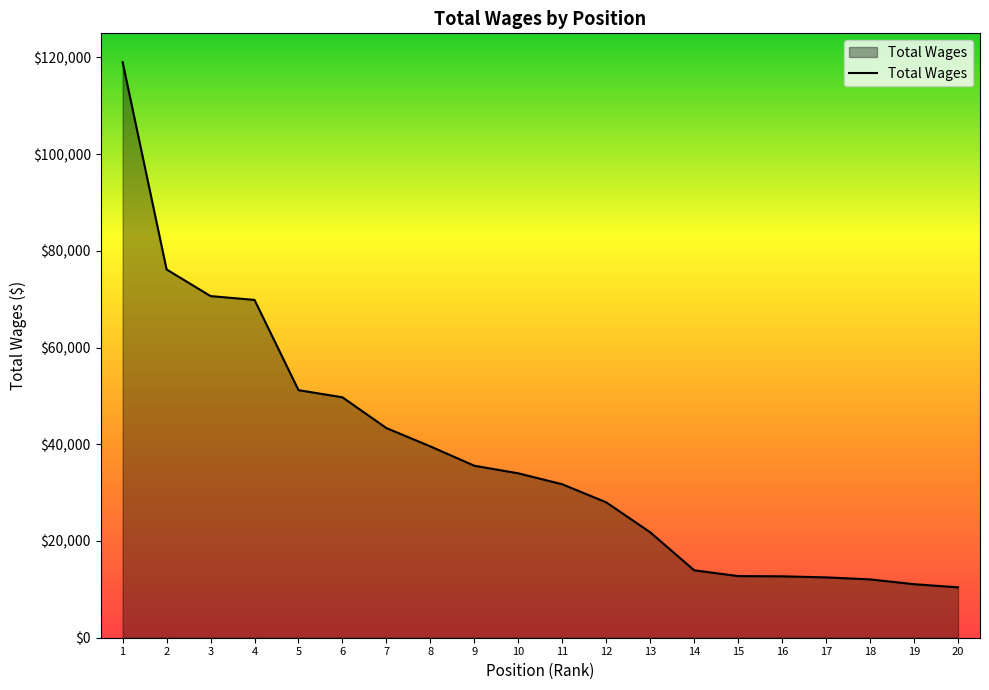

The value at 12 is 27996. True or false?

True